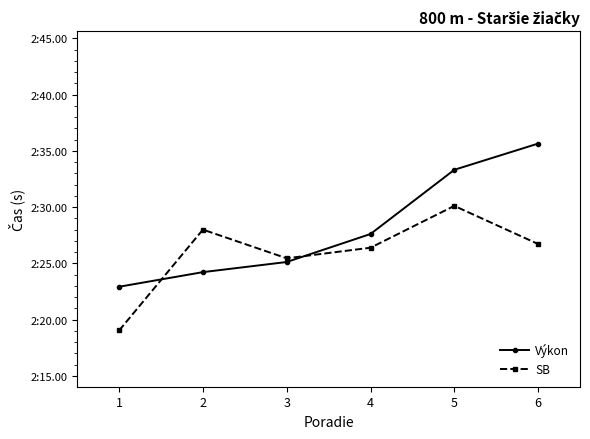

What are all the series names shown in the legend?

Výkon, SB